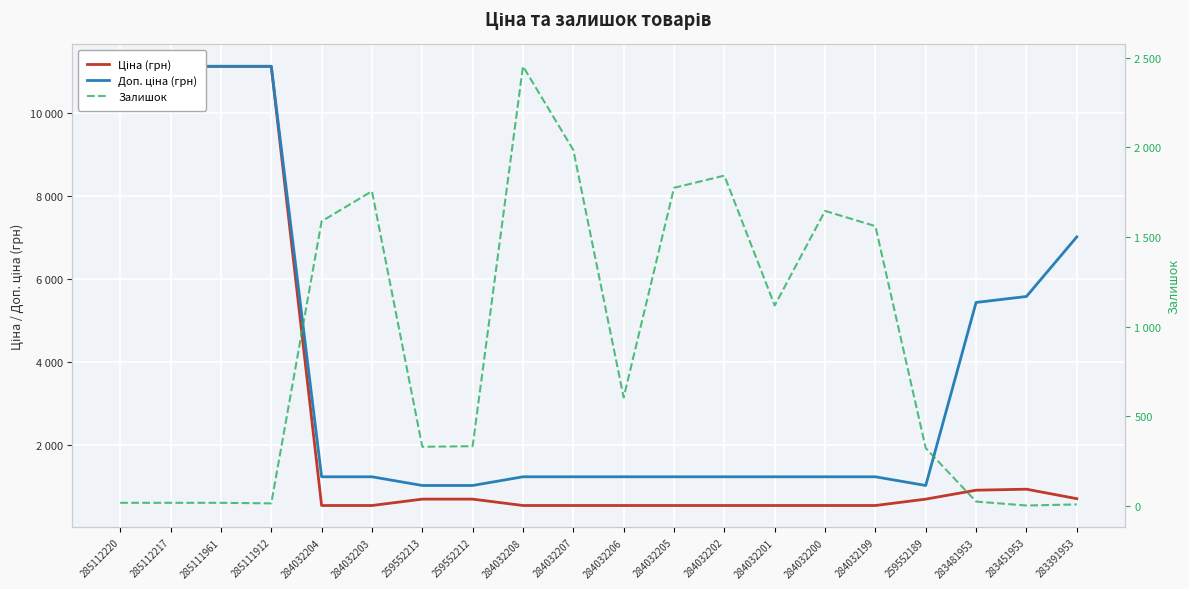

How many data points in Ціна (грн) are above 689?

10